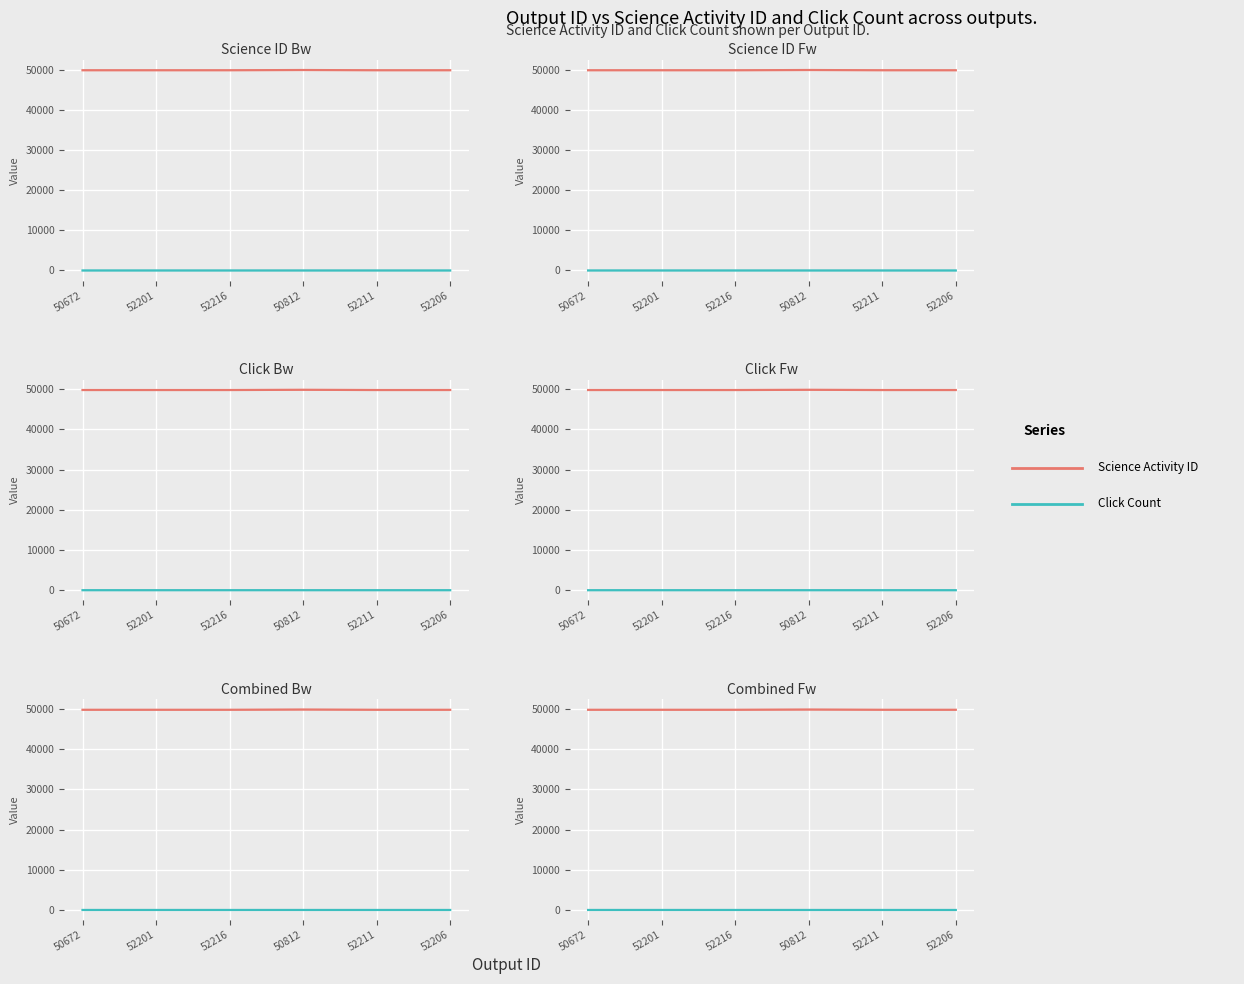

How many positive values does the Click Count series have?

4